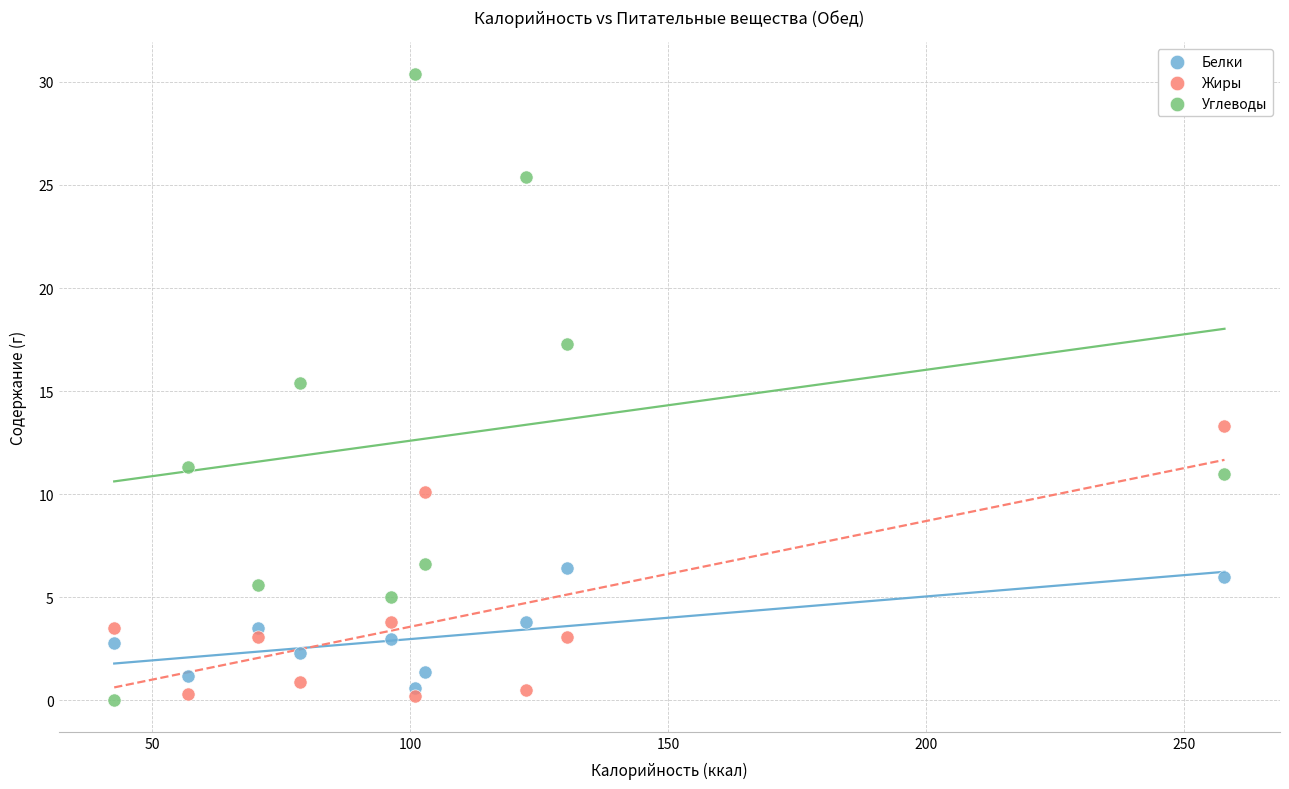

What are all the series names shown in the legend?

Белки, Жиры, Углеводы